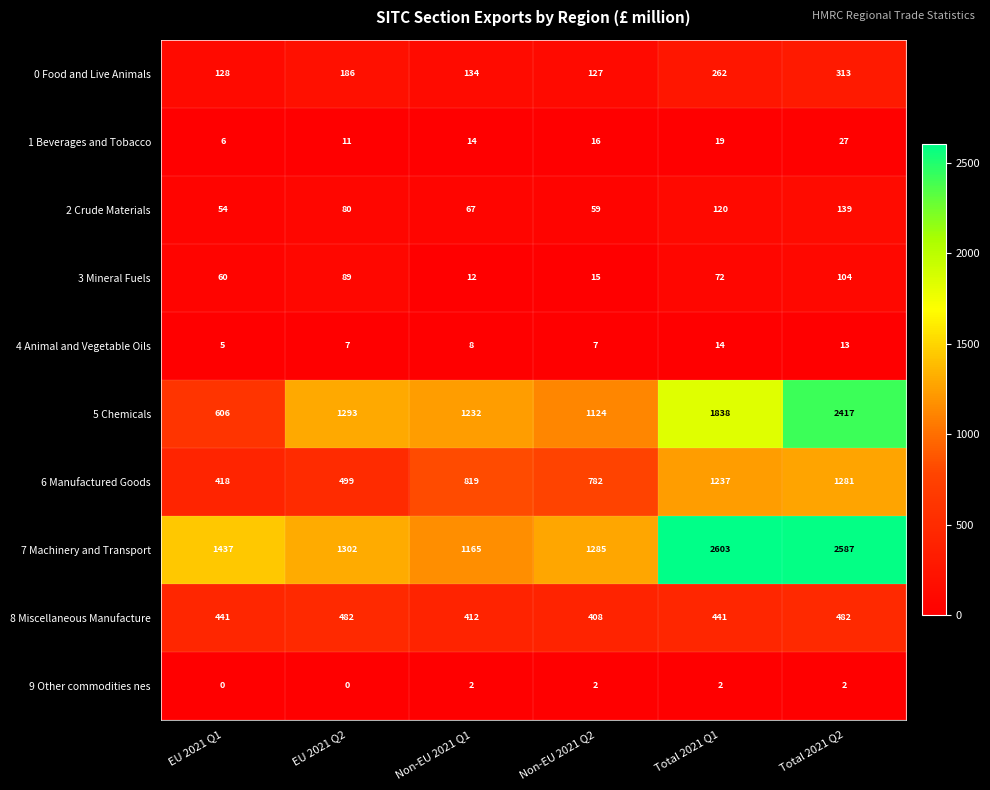

What is the average value of the 5 Chemicals series?

1418